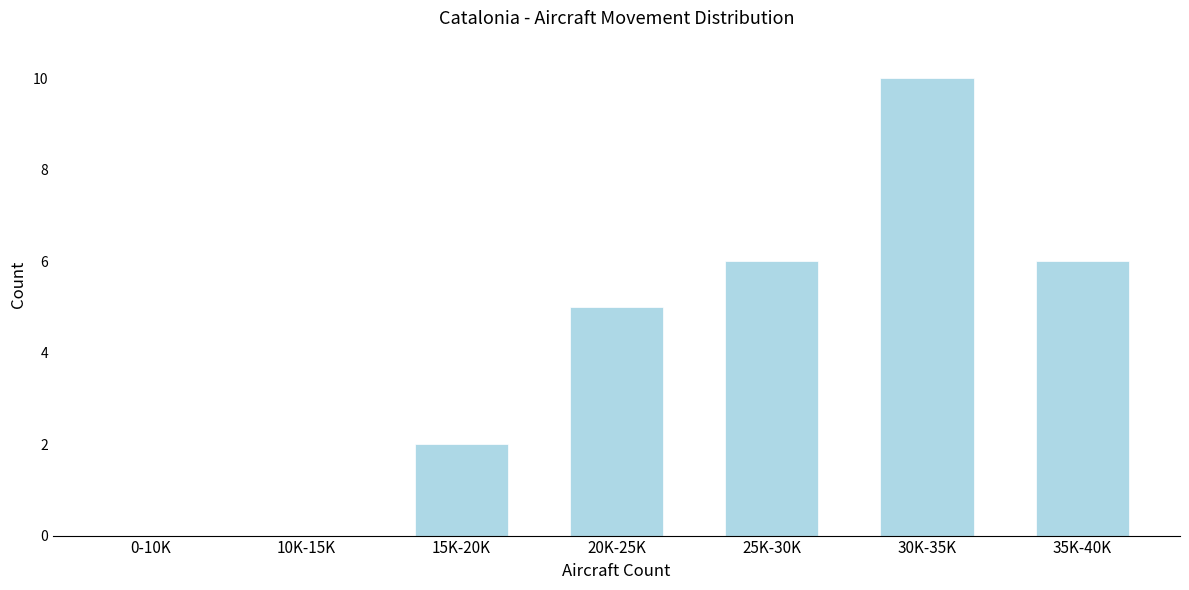

Reading right to left, what are all the values shown in this chart?

35K-40K=6	30K-35K=10	25K-30K=6	20K-25K=5	15K-20K=2	10K-15K=0	0-10K=0